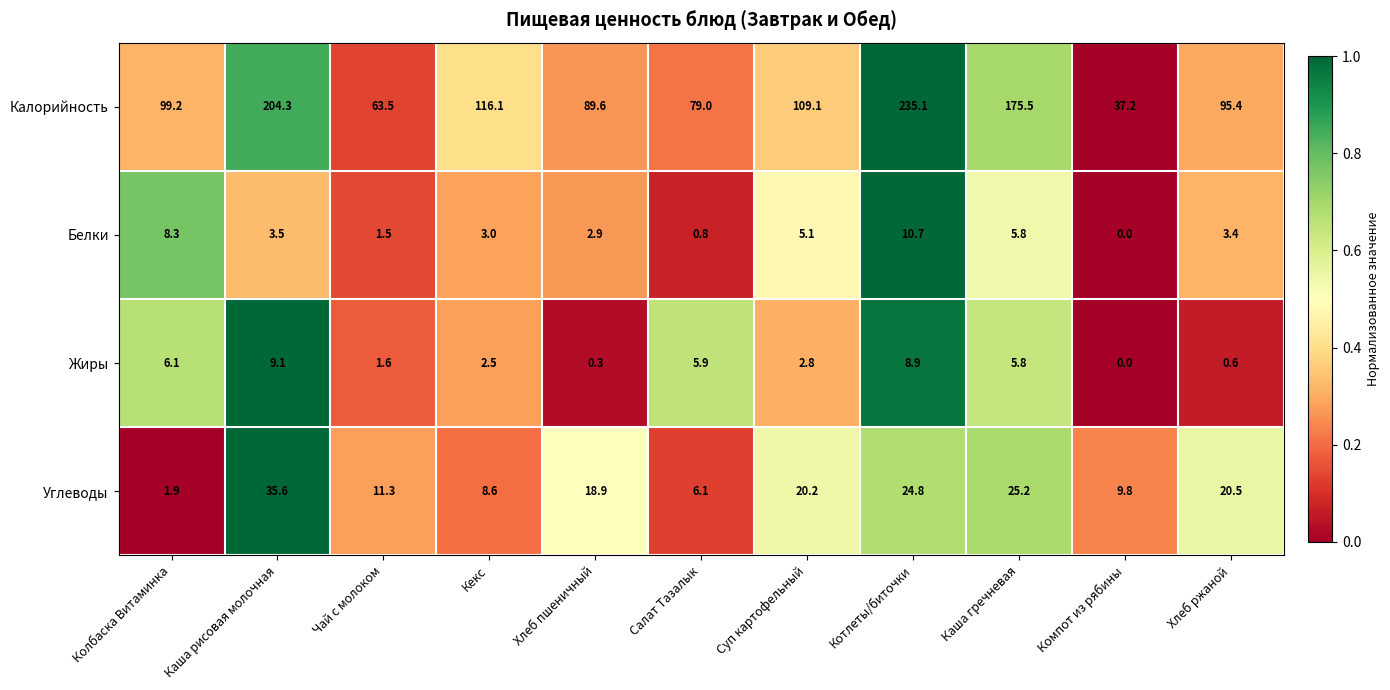

The Жиры series shows 1.6 at Чай с молоком. True or false?

True